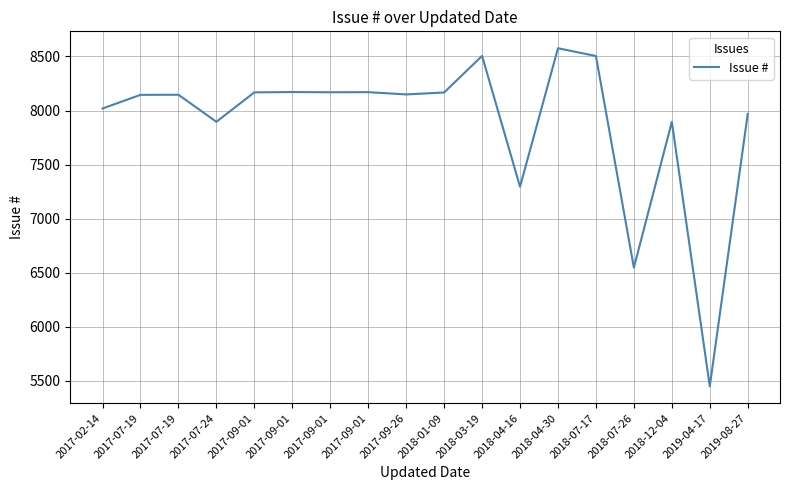

Read the value at 2017-09-01, to the nearest 50.

8150